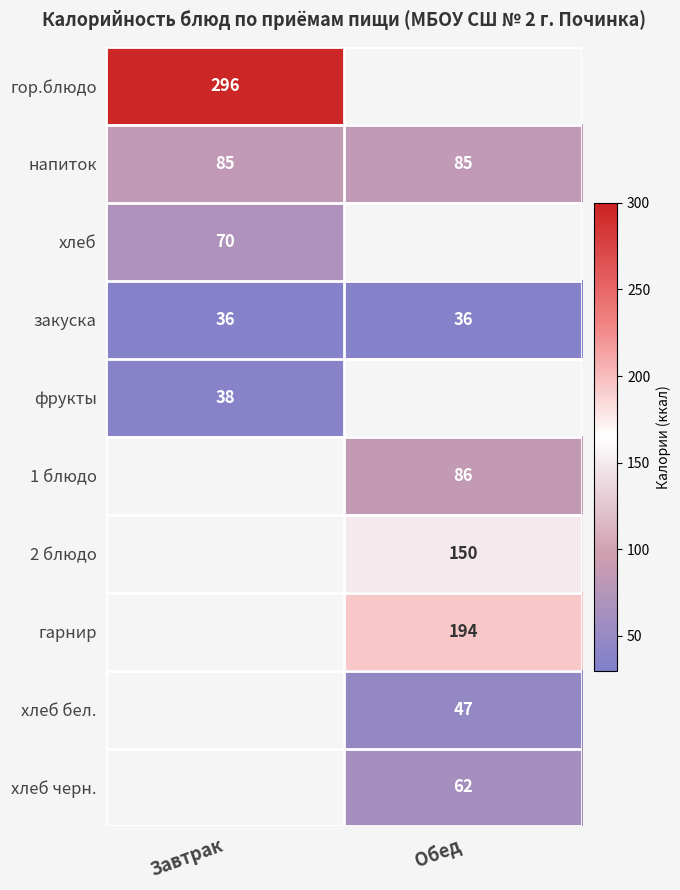

What is the difference between the highest and lowest values at Завтрак?

260.0